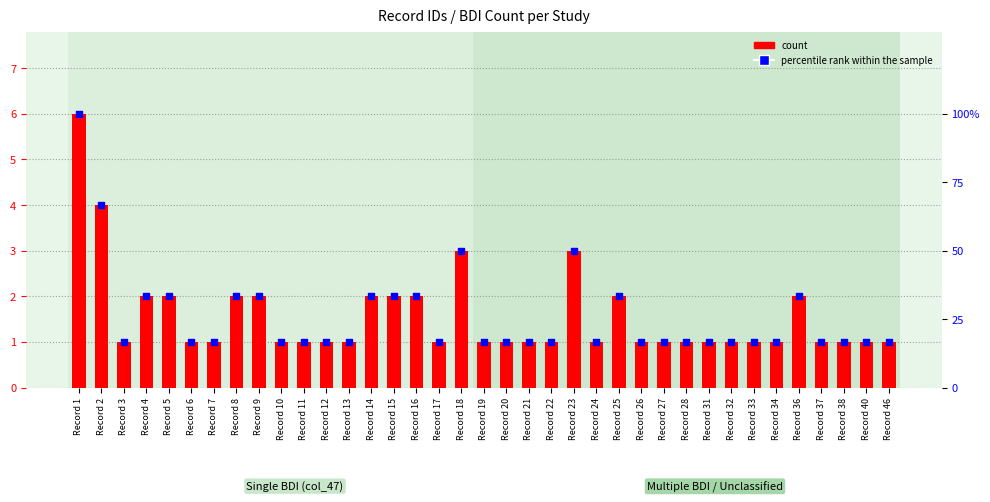

Which series has the widest spread of Y values?

percentile rank within the sample